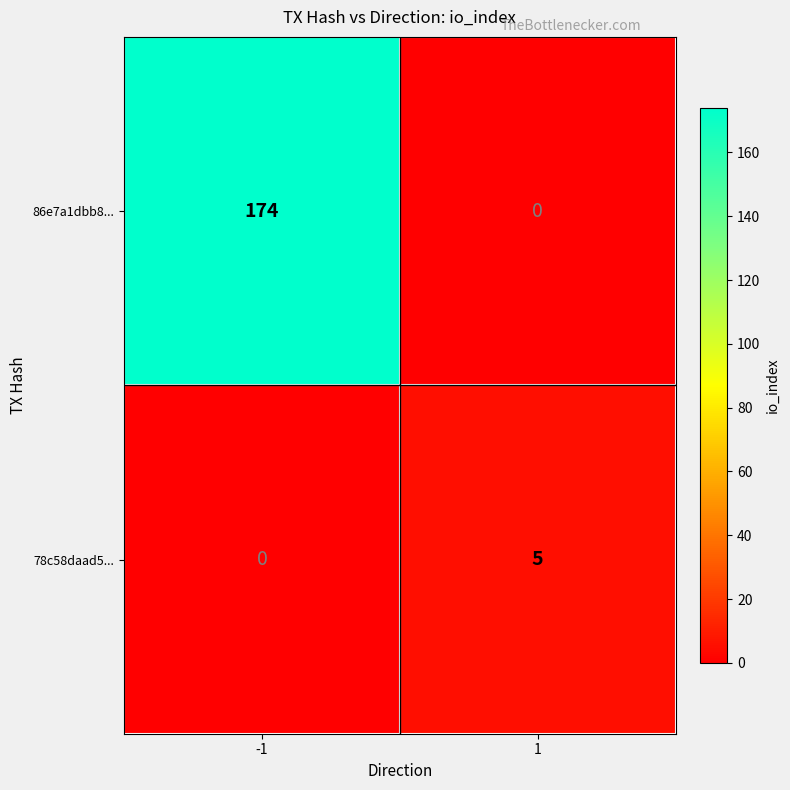

Which series has the largest total across all categories?

86e7a1dbb8...